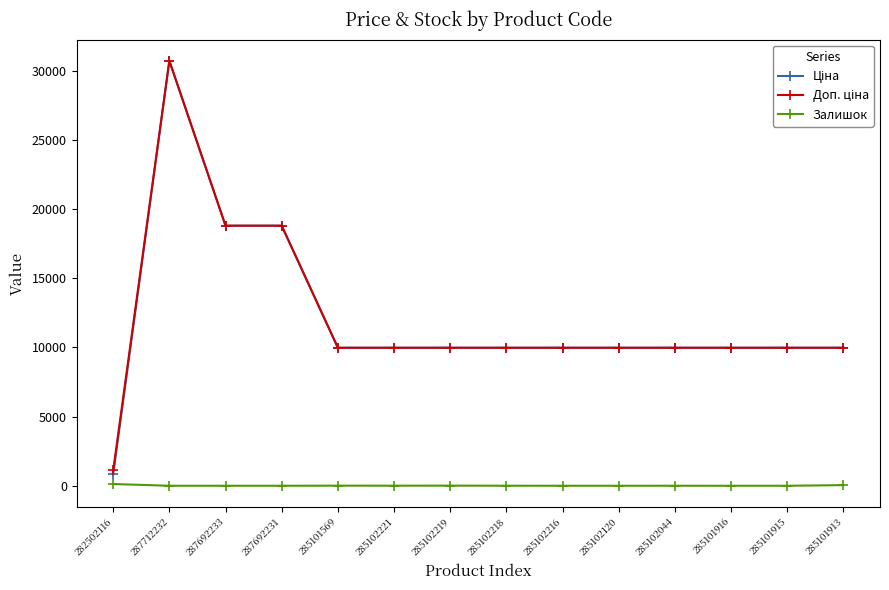

What is the spread (max minus min) of values at 285102120?

9975.0